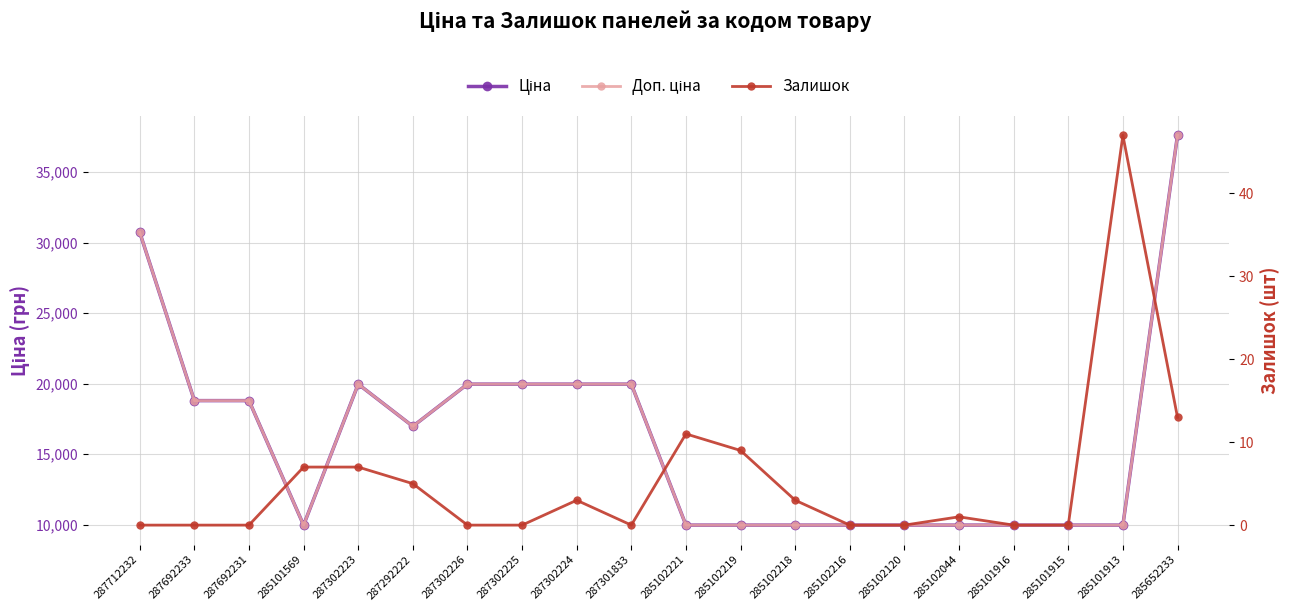

True or false: Залишок and Доп. ціна intersect in this chart.

False